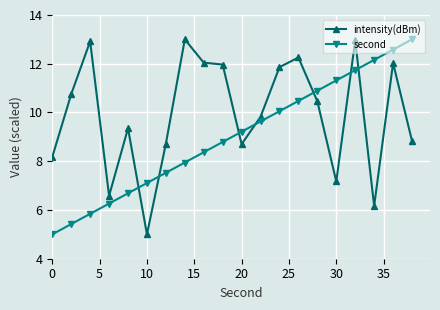

What is the greatest value displayed?

13.0